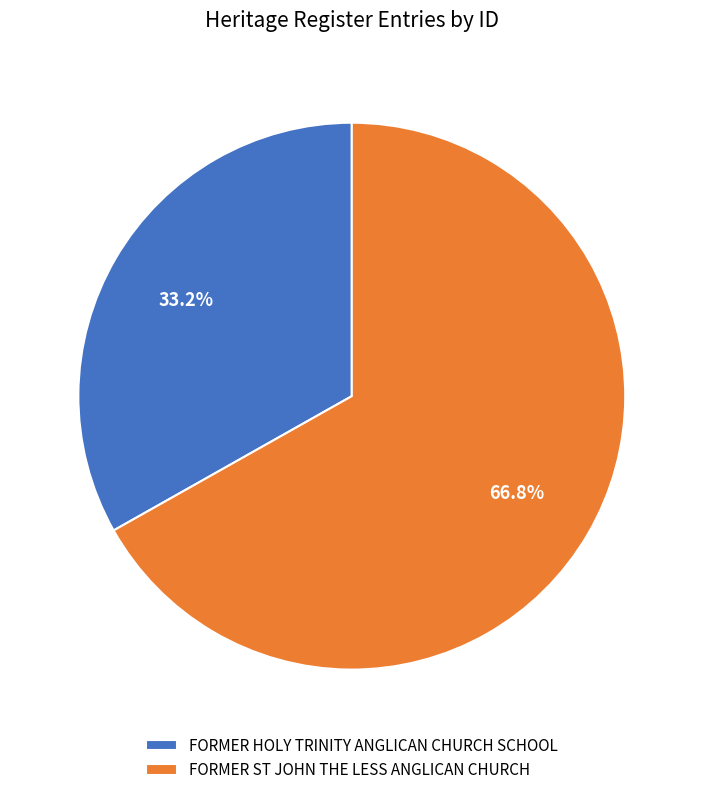

Which slice is the smallest?

FORMER HOLY TRINITY ANGLICAN CHURCH SCHOOL